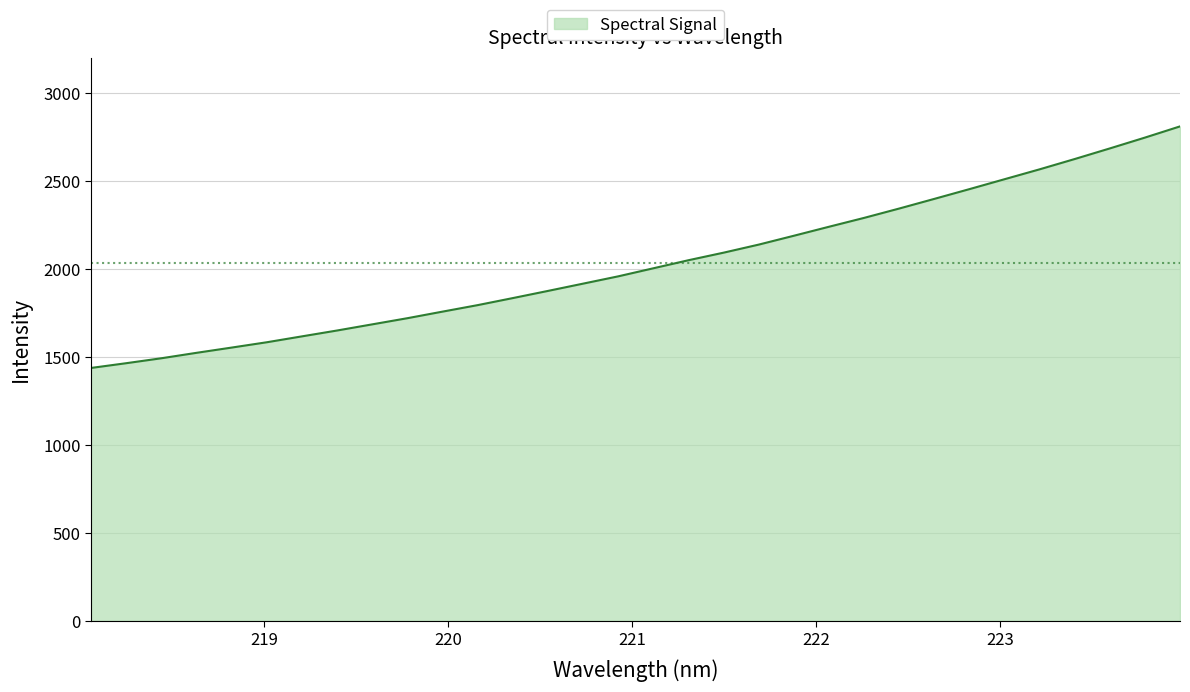

What is the greatest value displayed?

2808.9